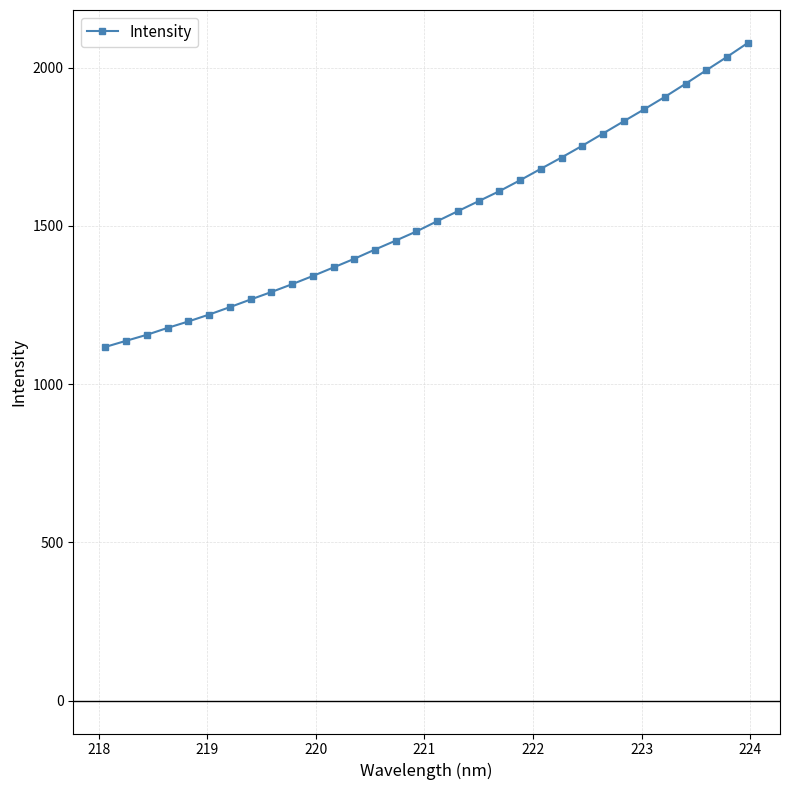

What is the value of the 31st point from the left?

2034.5